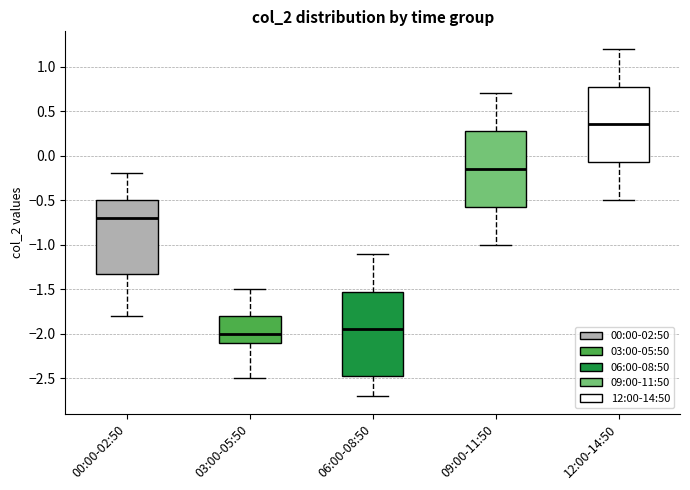

Where does the lower whisker of the box for 00:00-02:50 end on the y-axis? The values are not printed on the chart, so give them approximately, as read against the axis.

-1.80